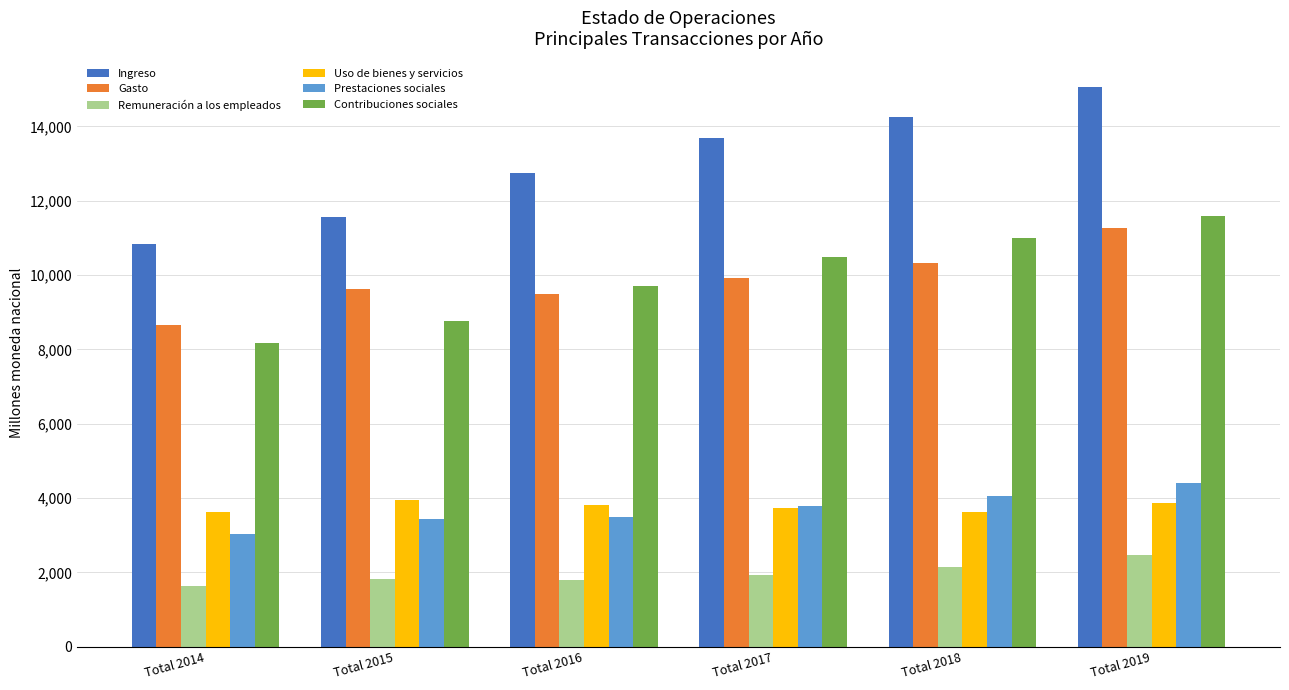

Which series has the largest total across all categories?

Ingreso